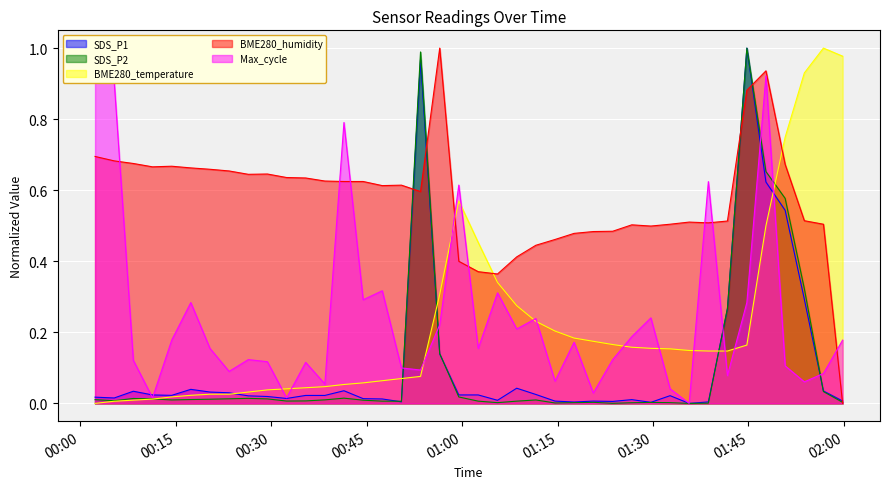

How many lines are shown in the chart?

5